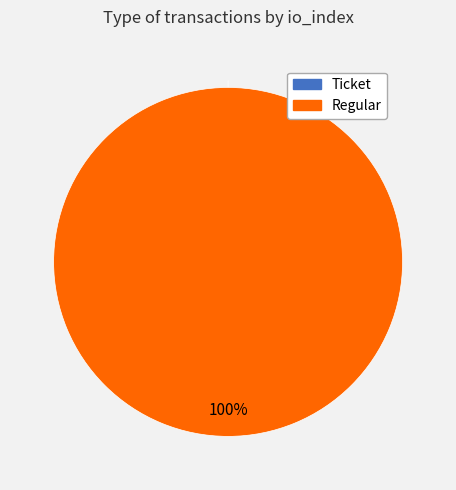

Is it true that Ticket is 1% of the pie?

False